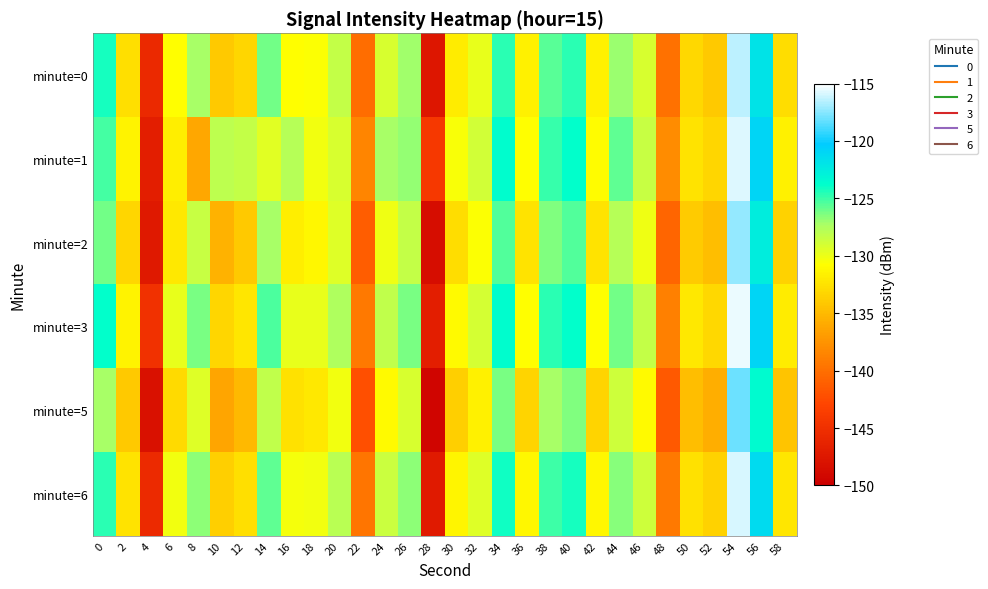

What is the total value across all series at 32?

-779.5